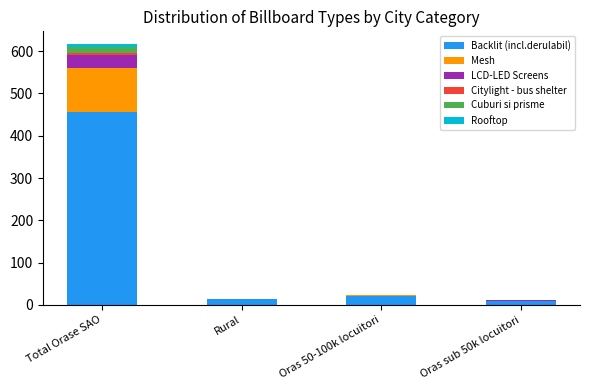

At which label does Backlit (incl.derulabil) first exceed 22?

Total Orase SAO